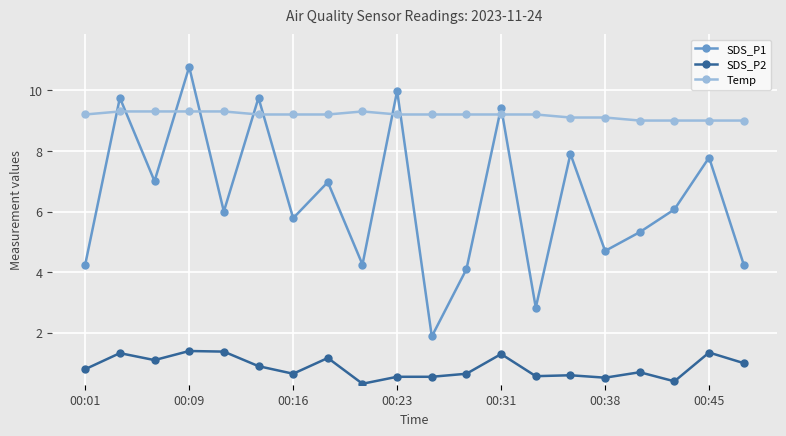

True or false: SDS_P1 and SDS_P2 intersect in this chart.

False